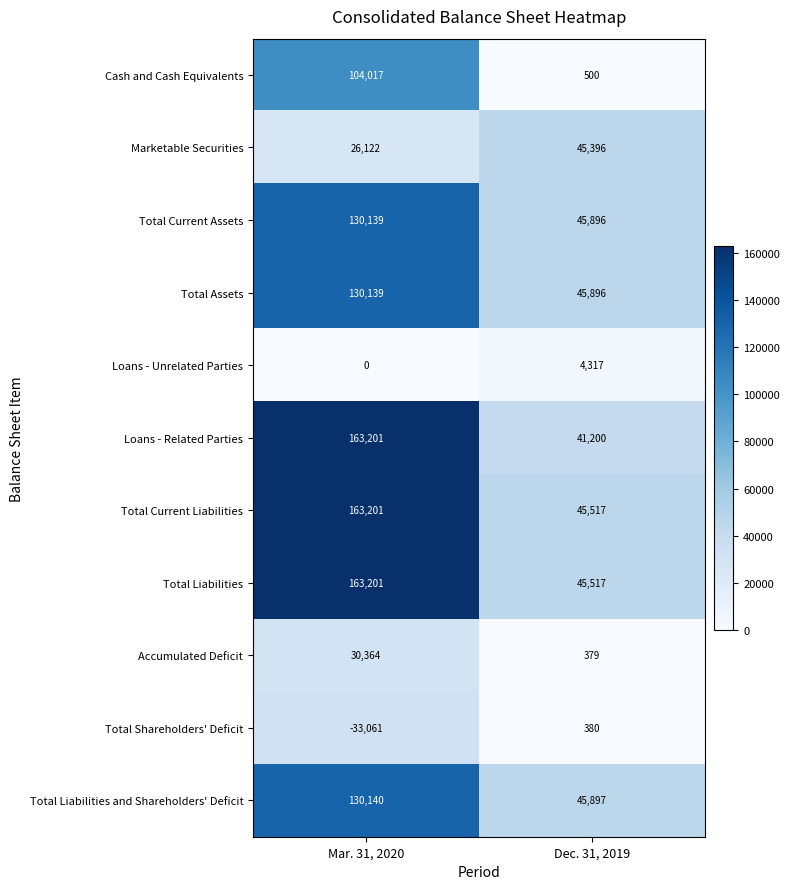

List the labels in order of Total Current Liabilities value, smallest first.

Dec. 31, 2019, Mar. 31, 2020